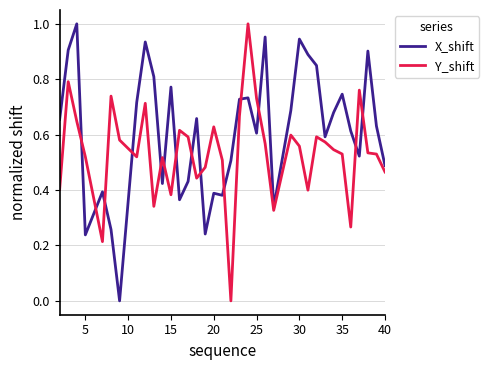

Which series has the largest total across all categories?

X_shift